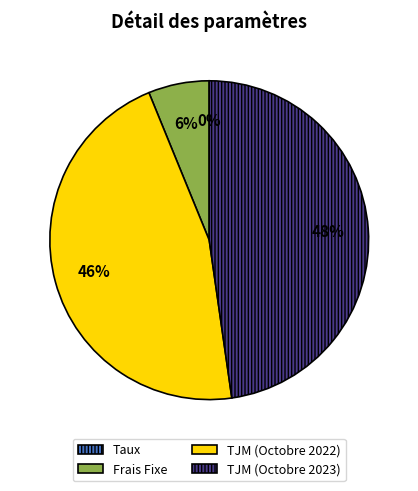

To the nearest percent, what is the difference between the largest and smallest slice percentages?

48%